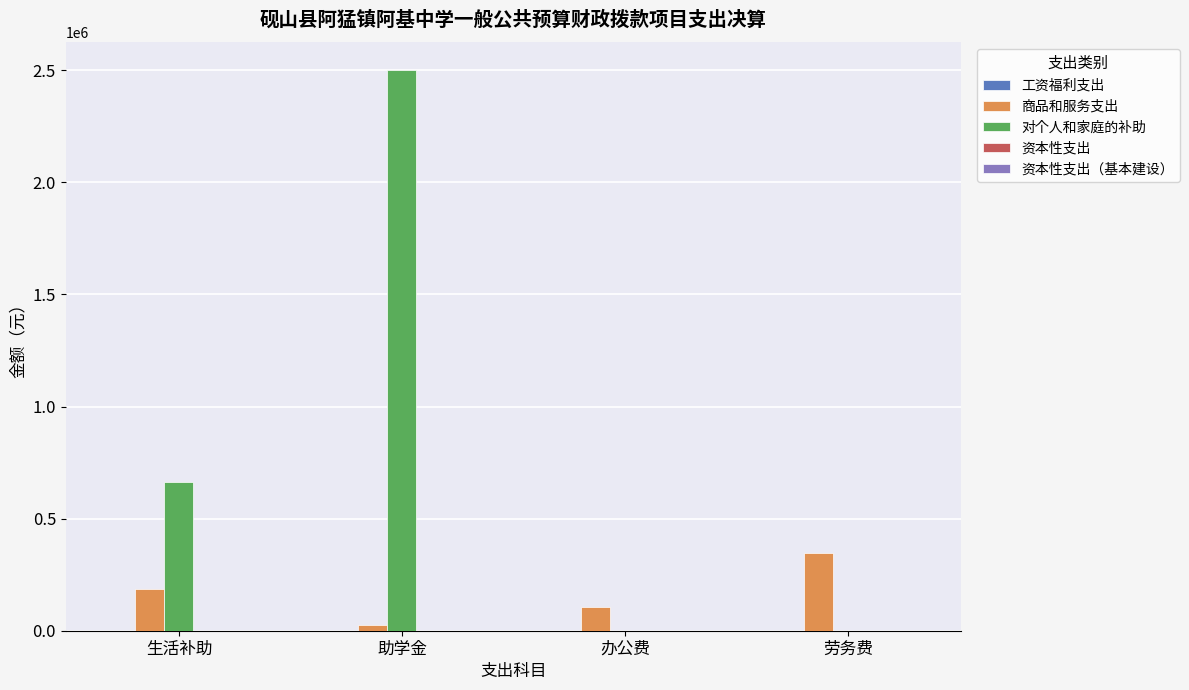

What is the total value across all series at 办公费?

104405.7